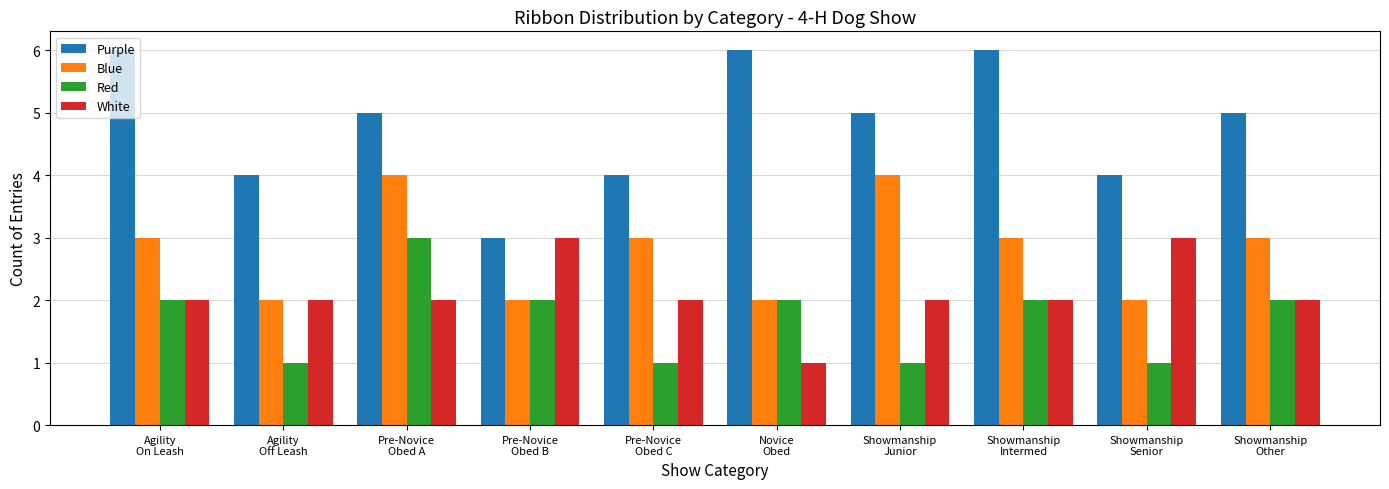

Reading left to right, extract all data points from this chart.

Purple: Agility
On Leash=6	Agility
Off Leash=4	Pre-Novice
Obed A=5	Pre-Novice
Obed B=3	Pre-Novice
Obed C=4	Novice
Obed=6	Showmanship
Junior=5	Showmanship
Intermed=6	Showmanship
Senior=4	Showmanship
Other=5
Blue: Agility
On Leash=3	Agility
Off Leash=2	Pre-Novice
Obed A=4	Pre-Novice
Obed B=2	Pre-Novice
Obed C=3	Novice
Obed=2	Showmanship
Junior=4	Showmanship
Intermed=3	Showmanship
Senior=2	Showmanship
Other=3
Red: Agility
On Leash=2	Agility
Off Leash=1	Pre-Novice
Obed A=3	Pre-Novice
Obed B=2	Pre-Novice
Obed C=1	Novice
Obed=2	Showmanship
Junior=1	Showmanship
Intermed=2	Showmanship
Senior=1	Showmanship
Other=2
White: Agility
On Leash=2	Agility
Off Leash=2	Pre-Novice
Obed A=2	Pre-Novice
Obed B=3	Pre-Novice
Obed C=2	Novice
Obed=1	Showmanship
Junior=2	Showmanship
Intermed=2	Showmanship
Senior=3	Showmanship
Other=2